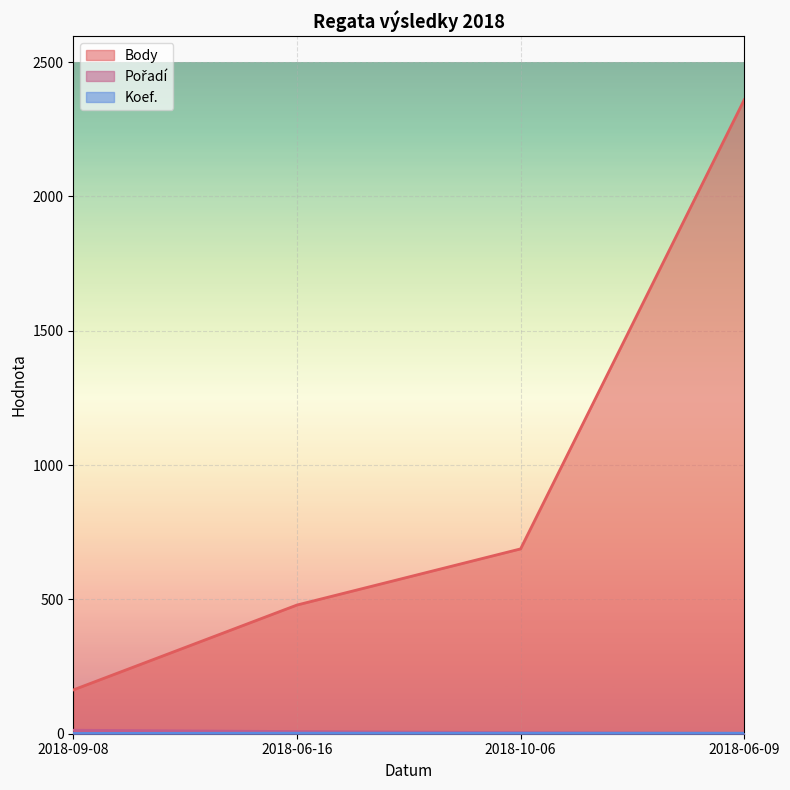

True or false: Koef. and Body intersect in this chart.

False